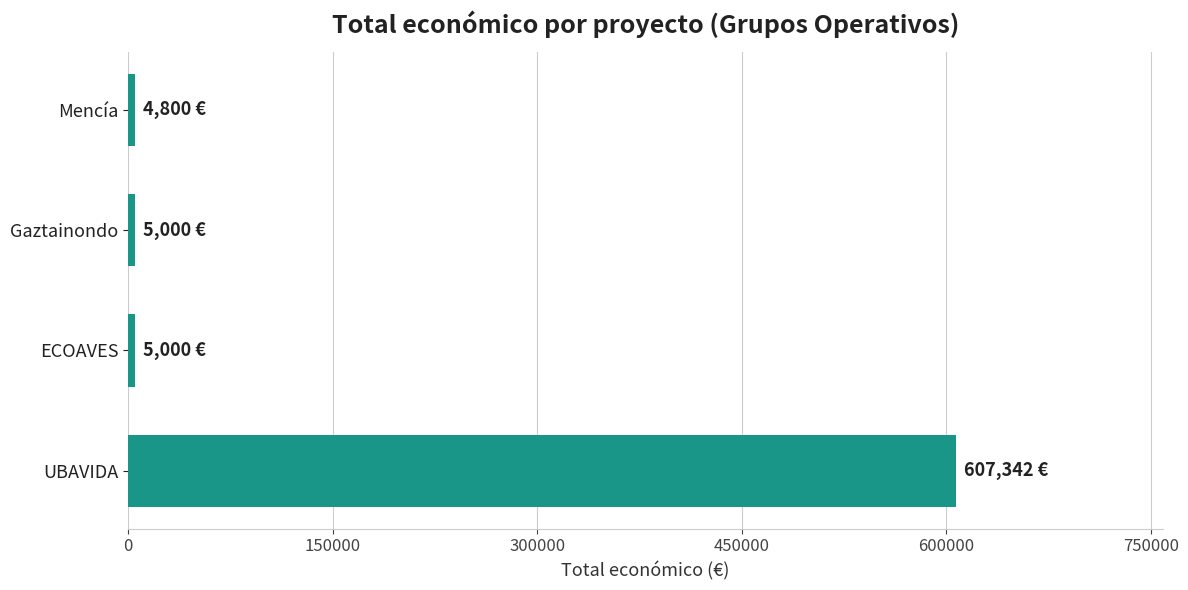

How many data points does each series have?

4